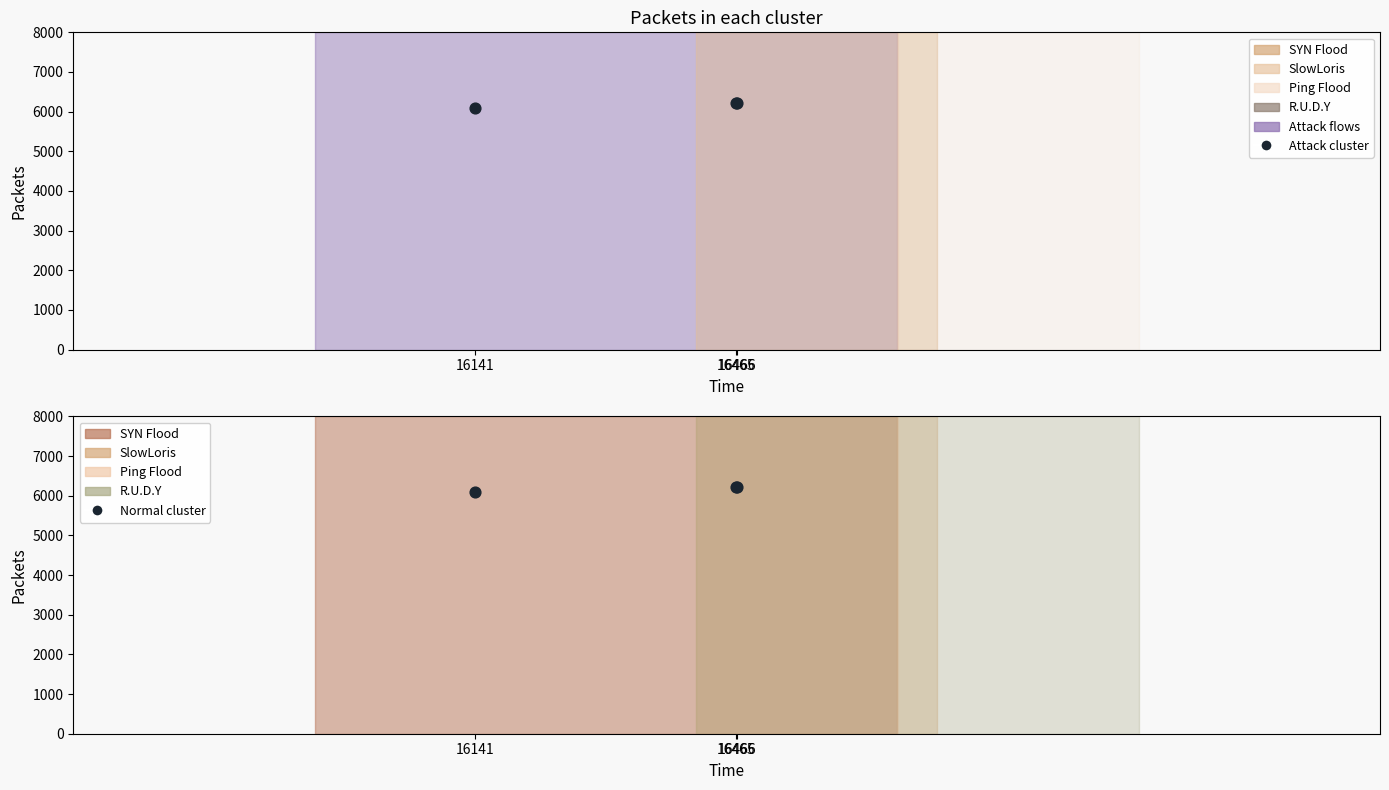

Which series has the widest spread of Y values?

Attack cluster